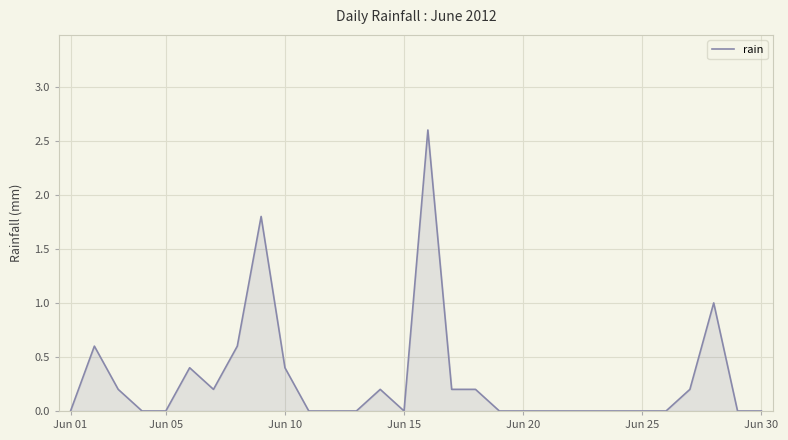

What is the difference between the maximum and minimum values?

2.6